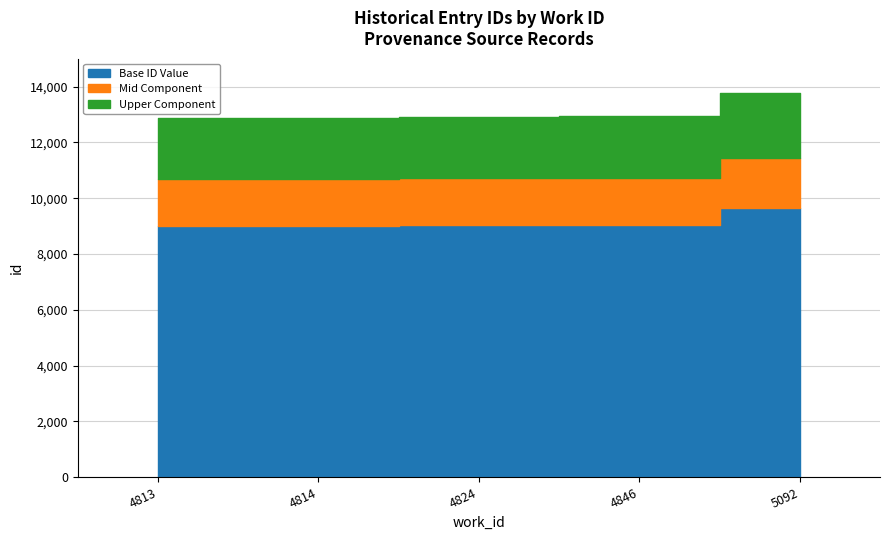

What is the difference between the values at 4813 and 5092?

742.0